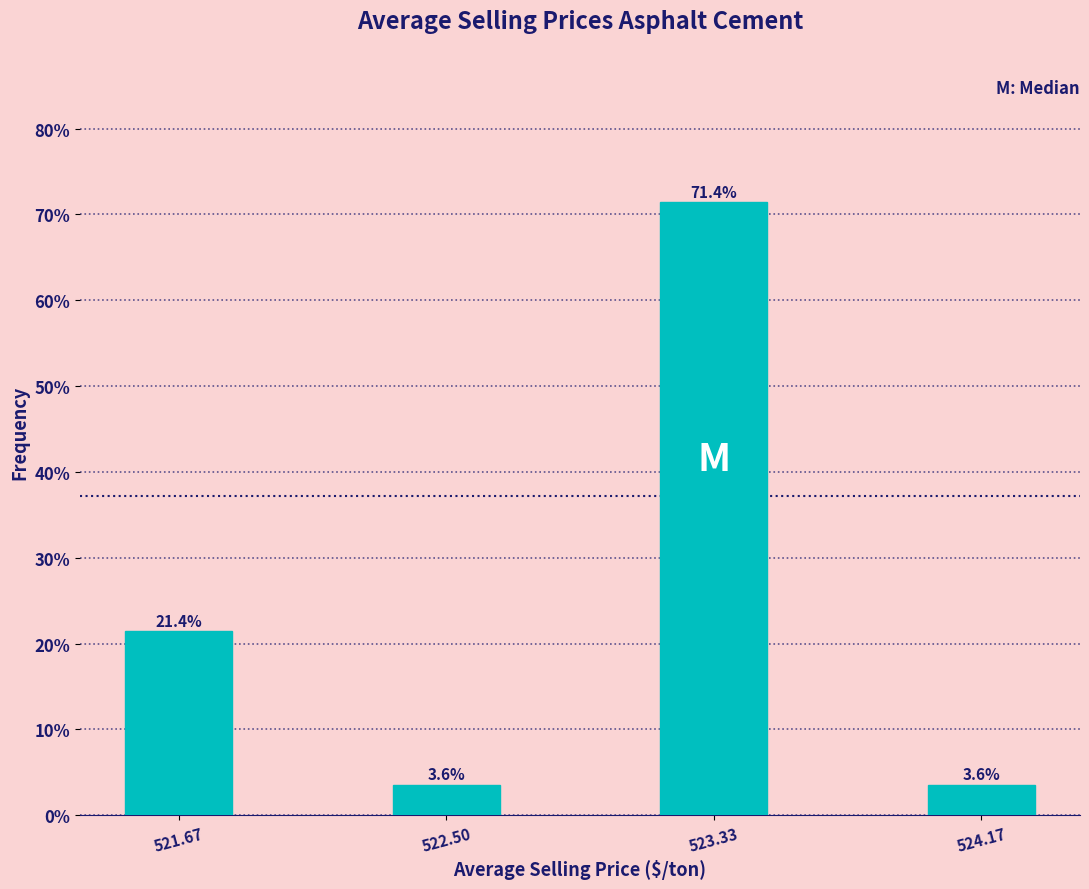

Reading left to right, what are all the values shown in this chart?

521.67=21.4	522.50=3.6	523.33=71.4	524.17=3.6